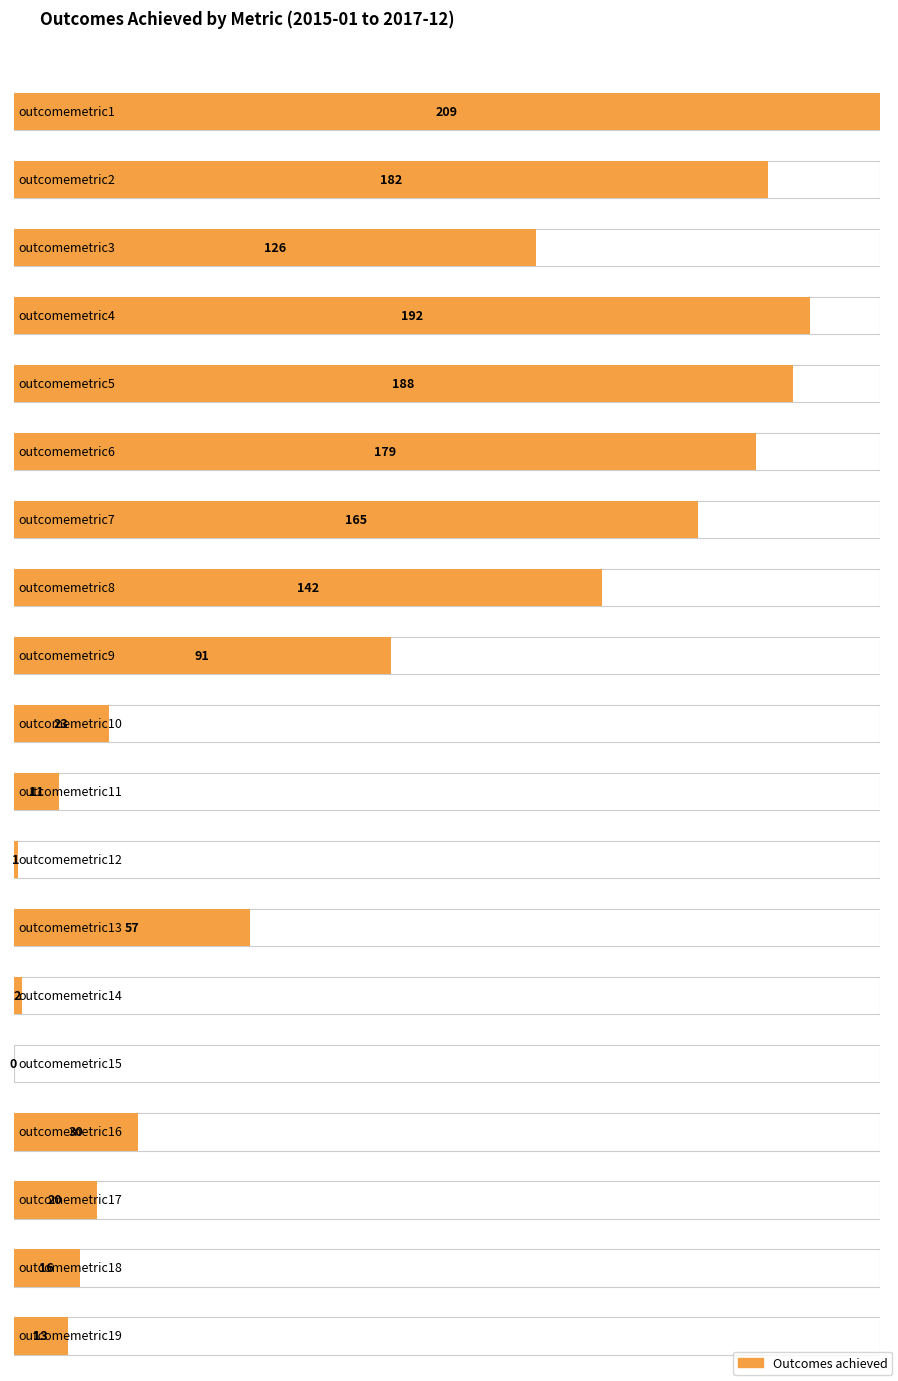

Which label corresponds to the smallest value in the chart?

outcomemetric15